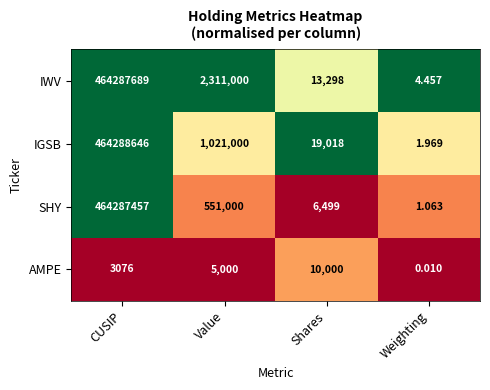

Is the value of SHY at Weighting greater than the value of AMPE at Shares?

No